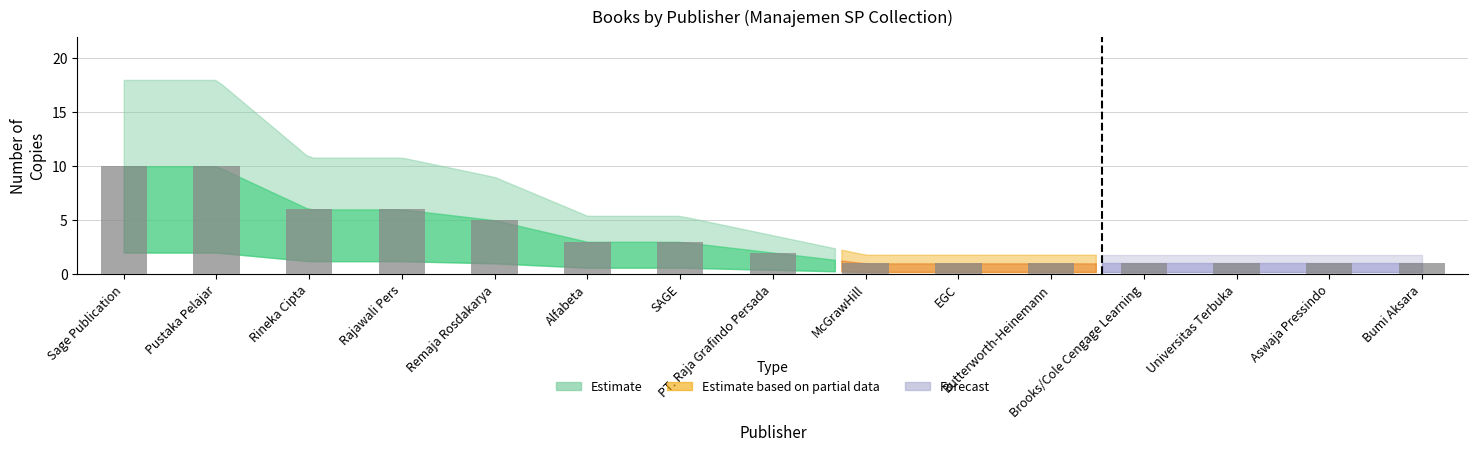

How many bars are there in total?

15